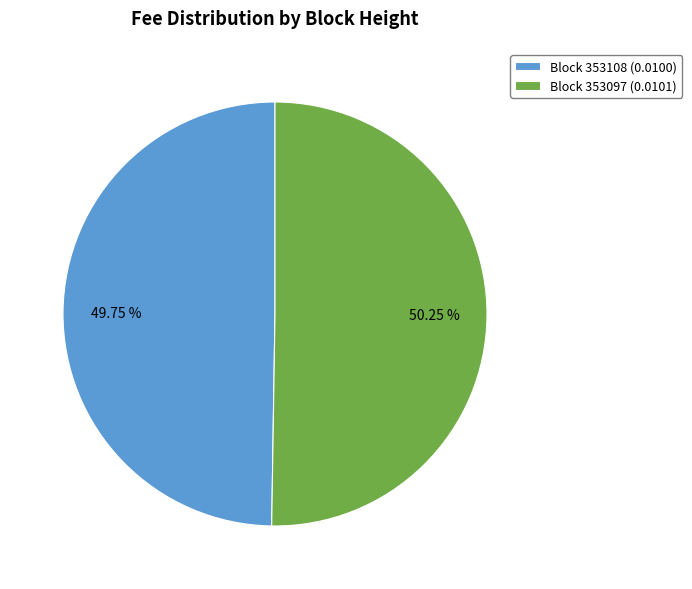

Combined, do Block 353097 (0.0101) and Block 353108 (0.0100) account for over 50%?

Yes